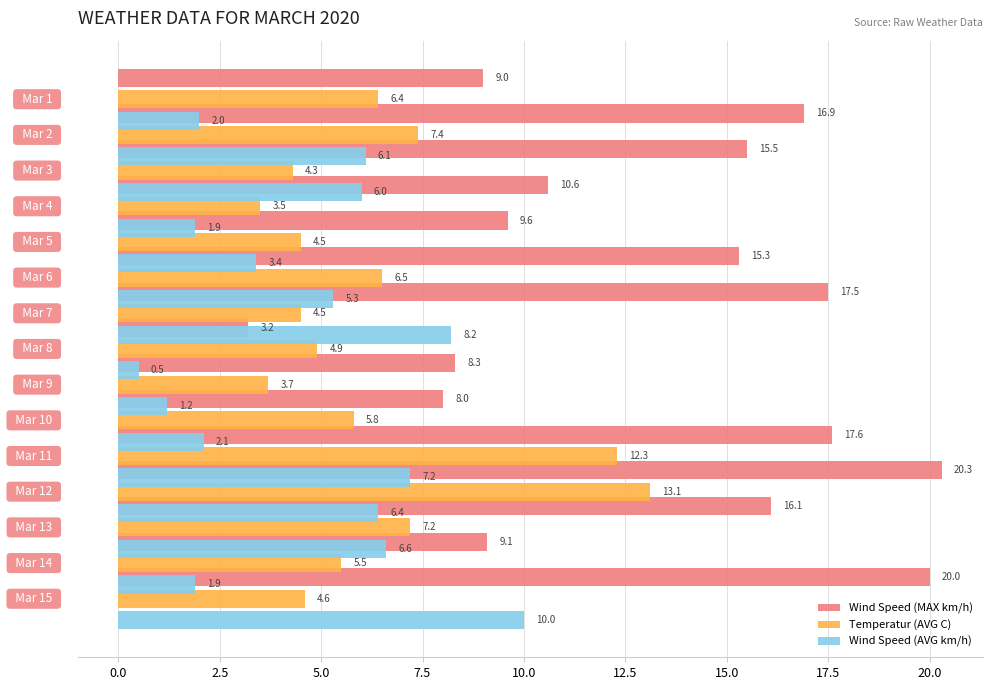

Which series has the widest spread of values?

Wind Speed (MAX km/h)